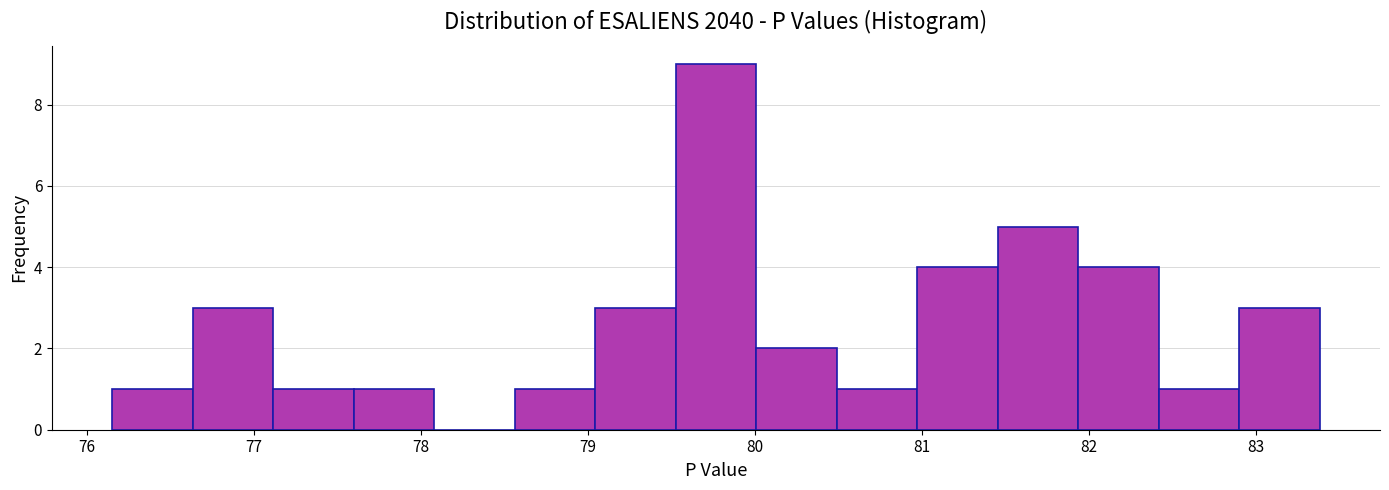

Reading left to right, transcribe this chart: for each bar, give the range it covers on the x-axis and its height. Neither the bar edges nor the heights are printed on the chart, so give them approximately, as read against the axes.

76.2 to 76.6: 1
76.6 to 77.1: 3
77.1 to 77.6: 1
77.6 to 78.1: 1
78.1 to 78.6: 0
78.6 to 79.0: 1
79.0 to 79.5: 3
79.5 to 80.0: 9
80.0 to 80.5: 2
80.5 to 81.0: 1
81.0 to 81.5: 4
81.5 to 81.9: 5
81.9 to 82.4: 4
82.4 to 82.9: 1
82.9 to 83.4: 3